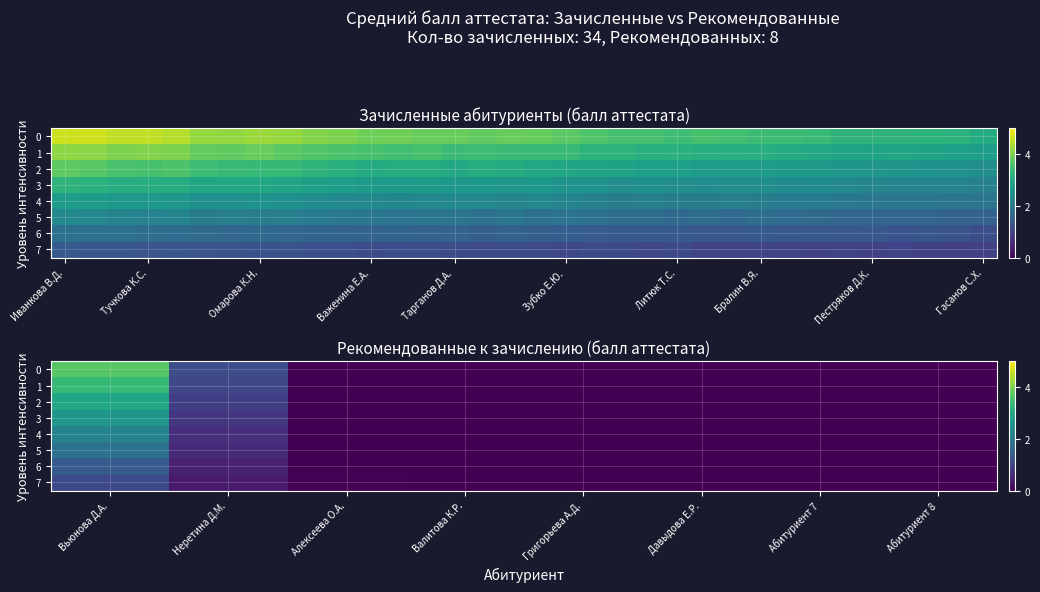

Is the value of row_6 at Тарганов Д.А. greater than the value of row_2 at Важенина Е.А.?

No